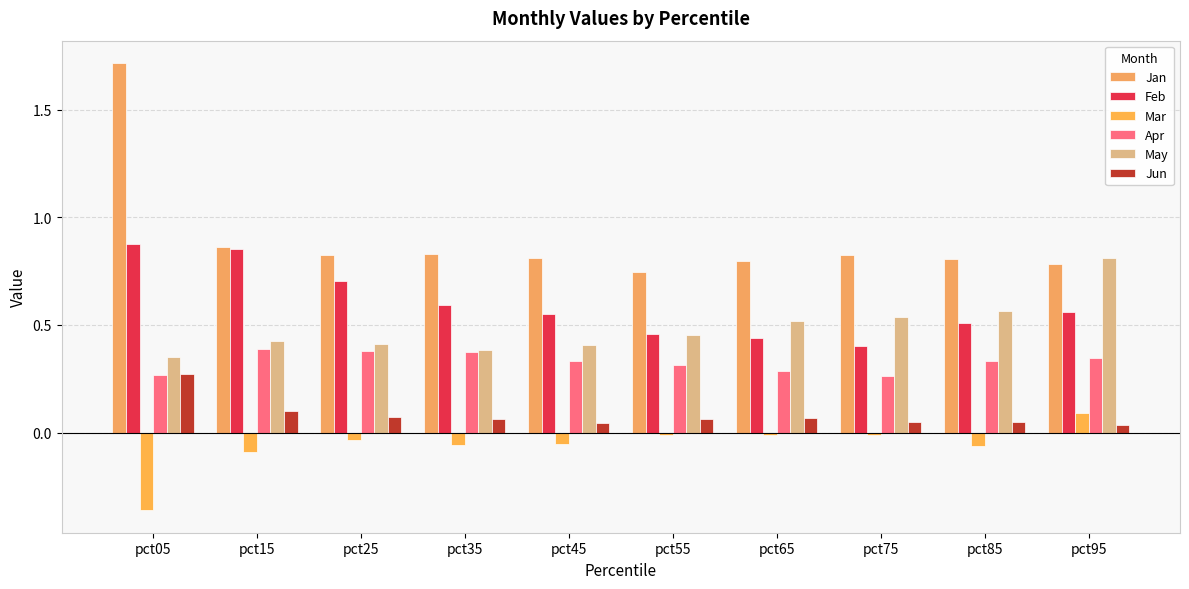

How many bars are there in each group?

6